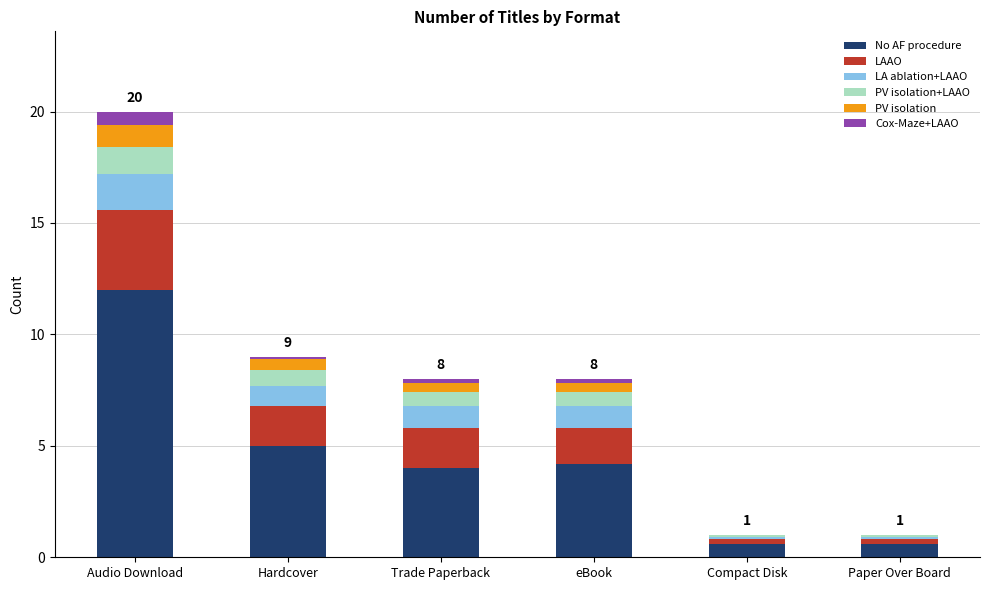

At which category is the sum across all series the highest?

Audio Download